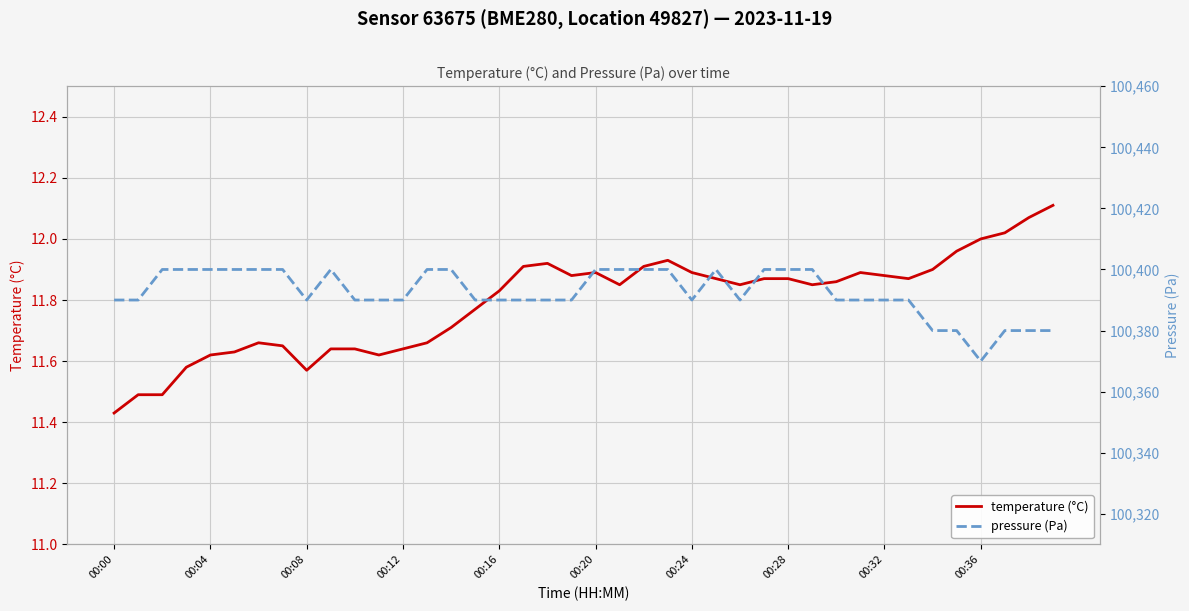

Reading left to right, extract all data points from this chart.

temperature (°C): 11.4	11.5	11.5	11.6	11.6	11.6	11.7	11.7	11.6	11.6	11.6	11.6	11.6	11.7	11.7	11.8	11.8	11.9	11.9	11.9	11.9	11.8	11.9	11.9	11.9	11.9	11.8	11.9	11.9	11.8	11.9	11.9	11.9	11.9	11.9	12.0	12.0	12.0	12.1	12.1
pressure (Pa): 100390.0	100390.0	100400.0	100400.0	100400.0	100400.0	100400.0	100400.0	100390.0	100400.0	100390.0	100390.0	100390.0	100400.0	100400.0	100390.0	100390.0	100390.0	100390.0	100390.0	100400.0	100400.0	100400.0	100400.0	100390.0	100400.0	100390.0	100400.0	100400.0	100400.0	100390.0	100390.0	100390.0	100390.0	100380.0	100380.0	100370.0	100380.0	100380.0	100380.0